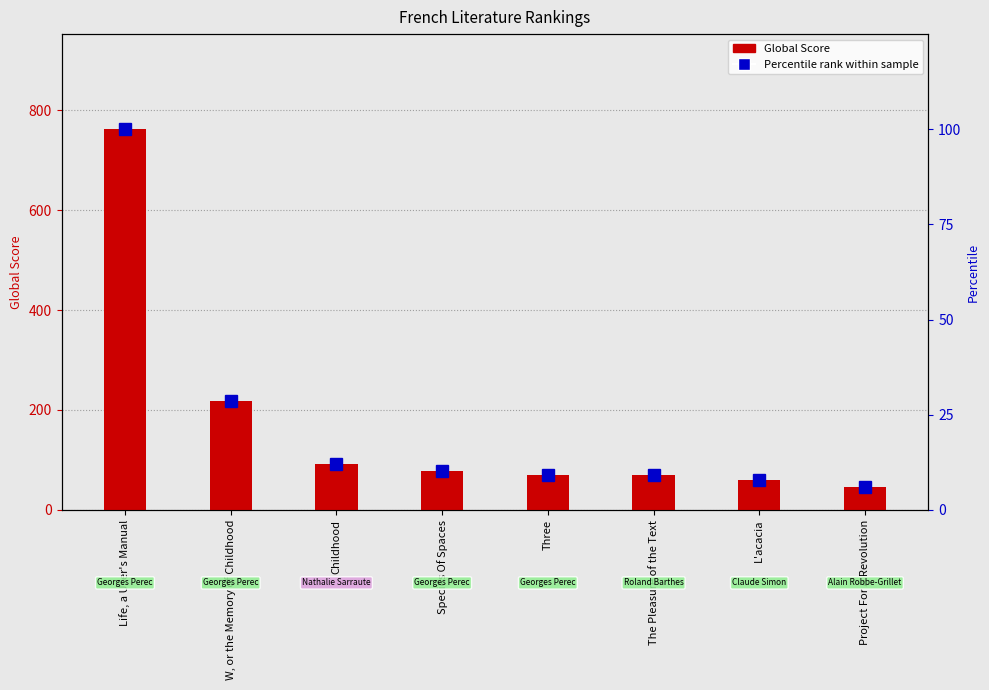

Which series has the largest range (max minus min)?

Global Score